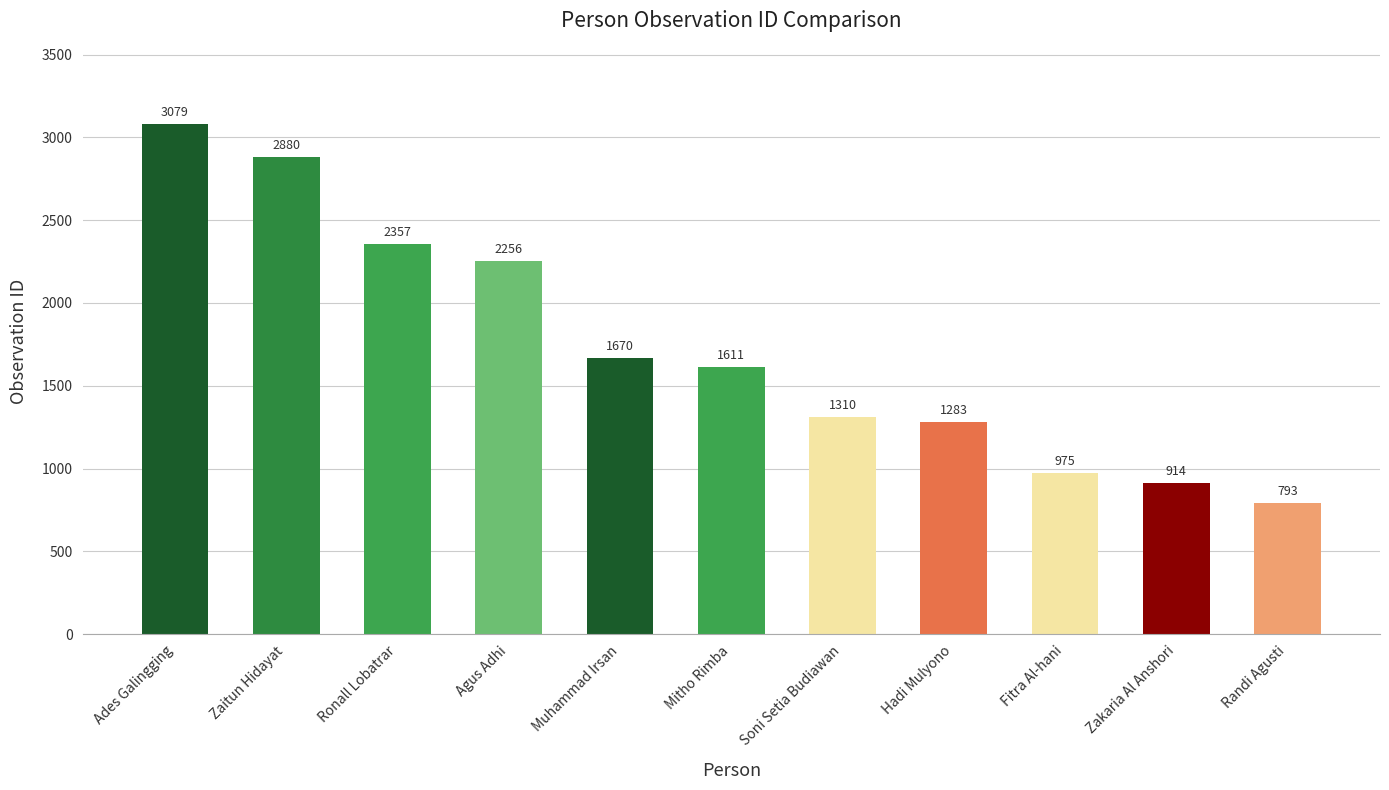

How many distinct data groups are displayed?

1